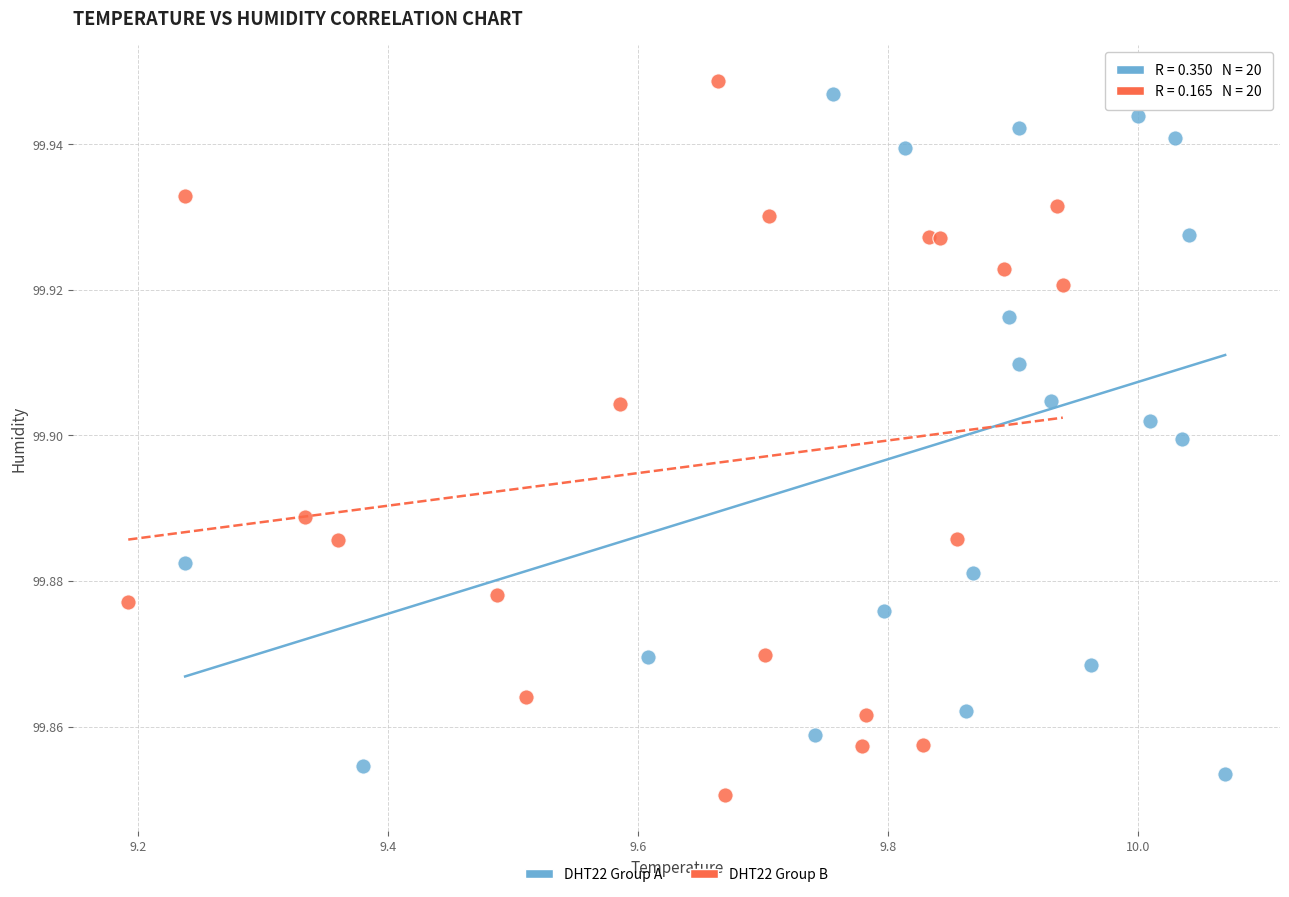

Which series has the widest spread of Y values?

DHT22 Group B